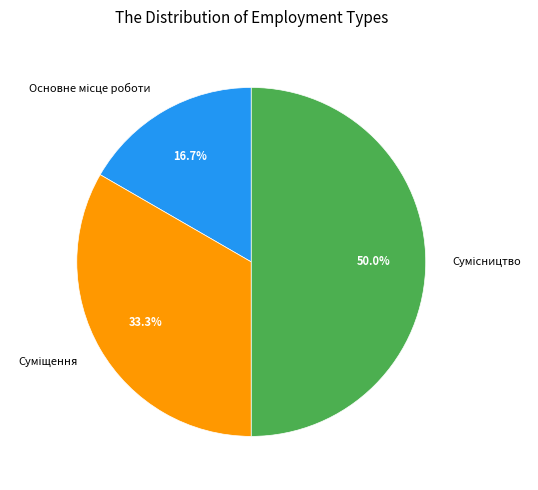

To the nearest percent, what percentage of the pie is Сумісництво?

50%